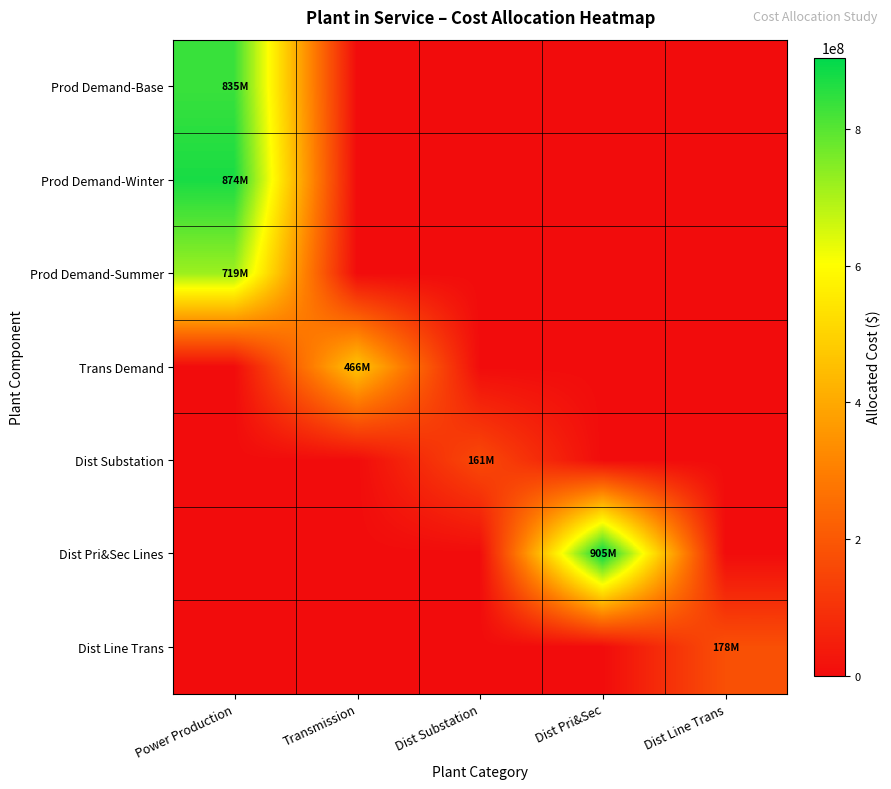

Reading left to right, transcribe all the data shown in this chart.

Prod Demand-Base: Power Production=834776532.7	Transmission=0.0	Dist Substation=0.0	Dist Pri&Sec=0.0	Dist Line Trans=0.0
Prod Demand-Winter: Power Production=874481254.6	Transmission=0.0	Dist Substation=0.0	Dist Pri&Sec=0.0	Dist Line Trans=0.0
Prod Demand-Summer: Power Production=718820642.5	Transmission=0.0	Dist Substation=0.0	Dist Pri&Sec=0.0	Dist Line Trans=0.0
Trans Demand: Power Production=0.0	Transmission=465684635.3	Dist Substation=0.0	Dist Pri&Sec=0.0	Dist Line Trans=0.0
Dist Substation: Power Production=0.0	Transmission=0.0	Dist Substation=161101605.5	Dist Pri&Sec=0.0	Dist Line Trans=0.0
Dist Pri&Sec Lines: Power Production=0.0	Transmission=0.0	Dist Substation=0.0	Dist Pri&Sec=904752568.0	Dist Line Trans=0.0
Dist Line Trans: Power Production=0.0	Transmission=0.0	Dist Substation=0.0	Dist Pri&Sec=0.0	Dist Line Trans=177905371.2